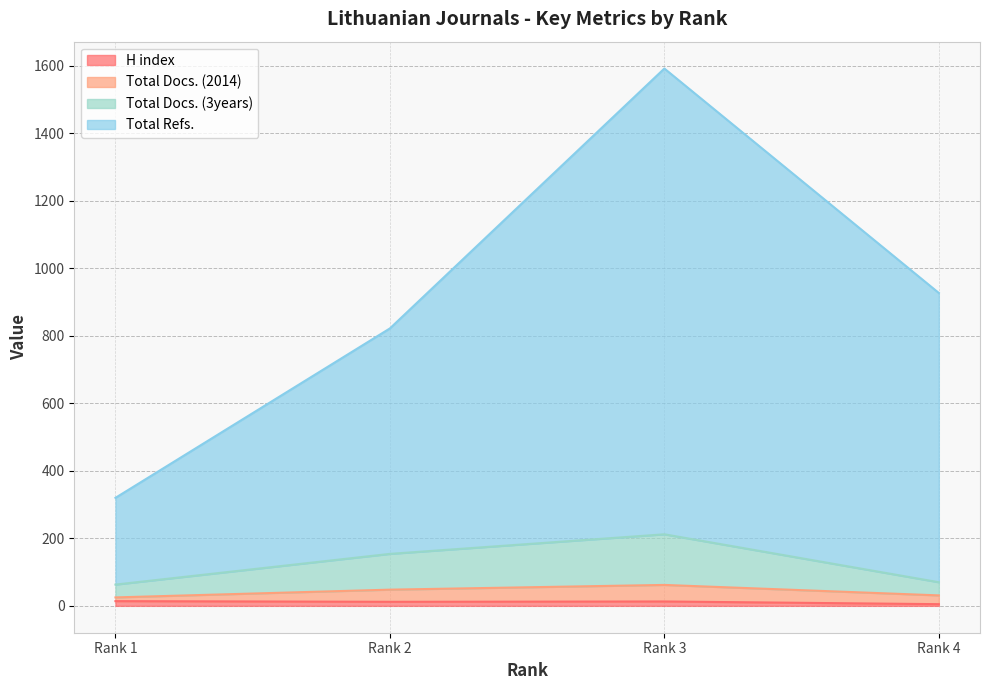

True or false: H index and Total Refs. cross at least once.

False